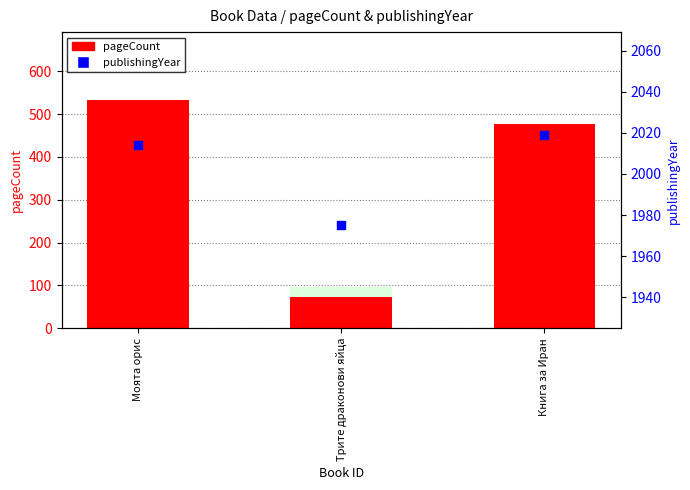

Which series contains the lowest Y value?

pageCount